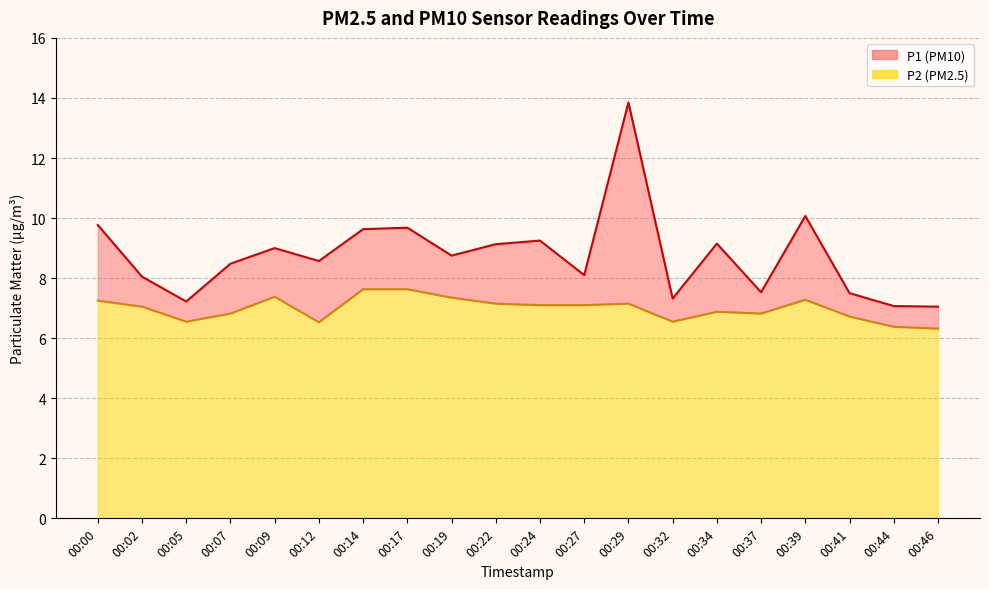

What is the average value of the P2 series?

7.0